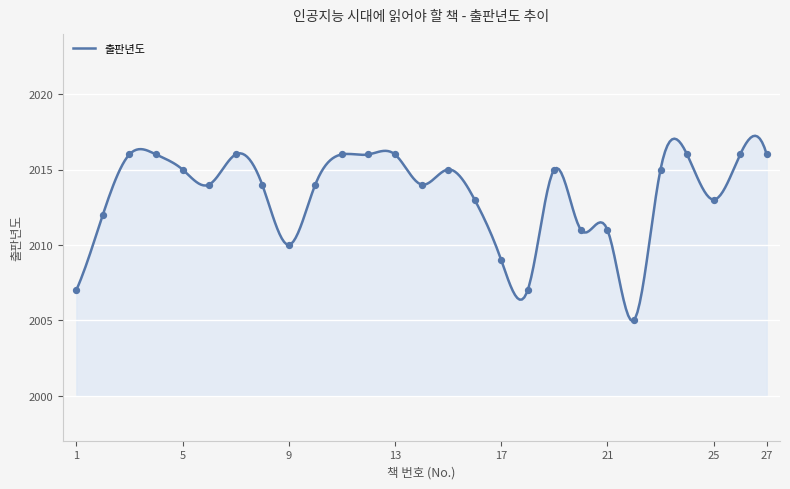

What is the highest value of the 출판년도 series?

2017.2